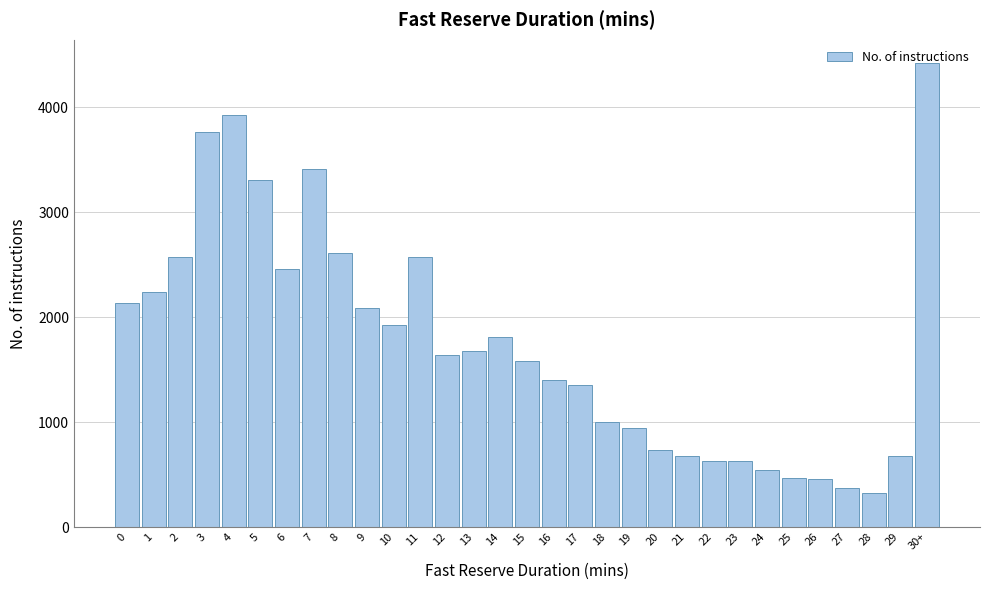

What is the value of the 7th bar from the left?

2459